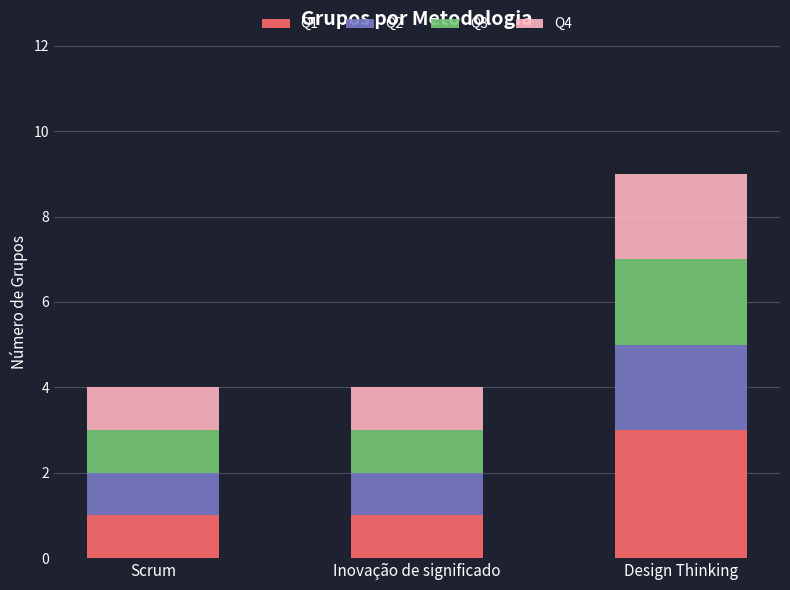

At which category is the sum across all series the highest?

Design Thinking